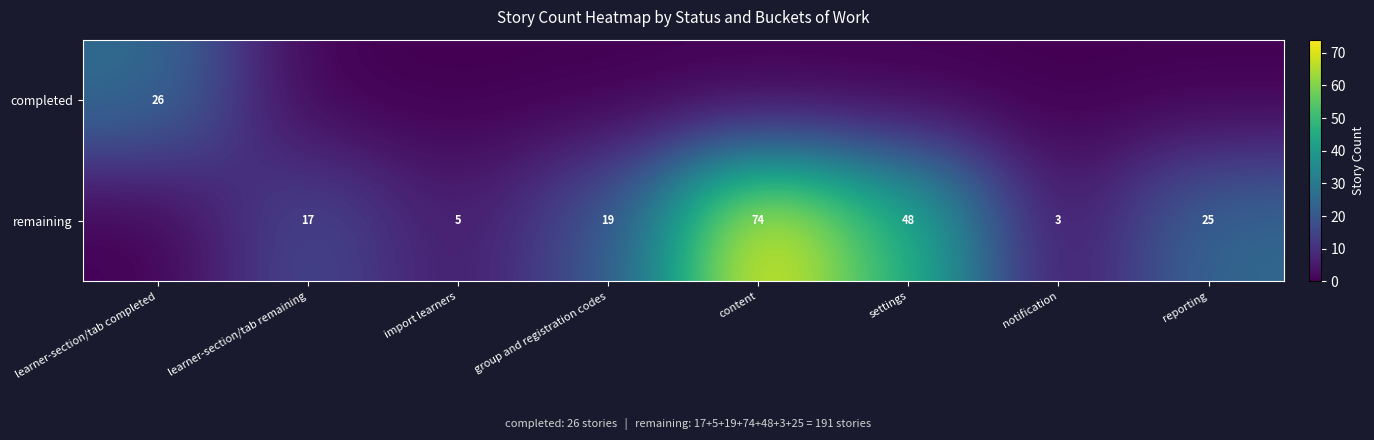

Which has a higher value, settings or import learners?

settings